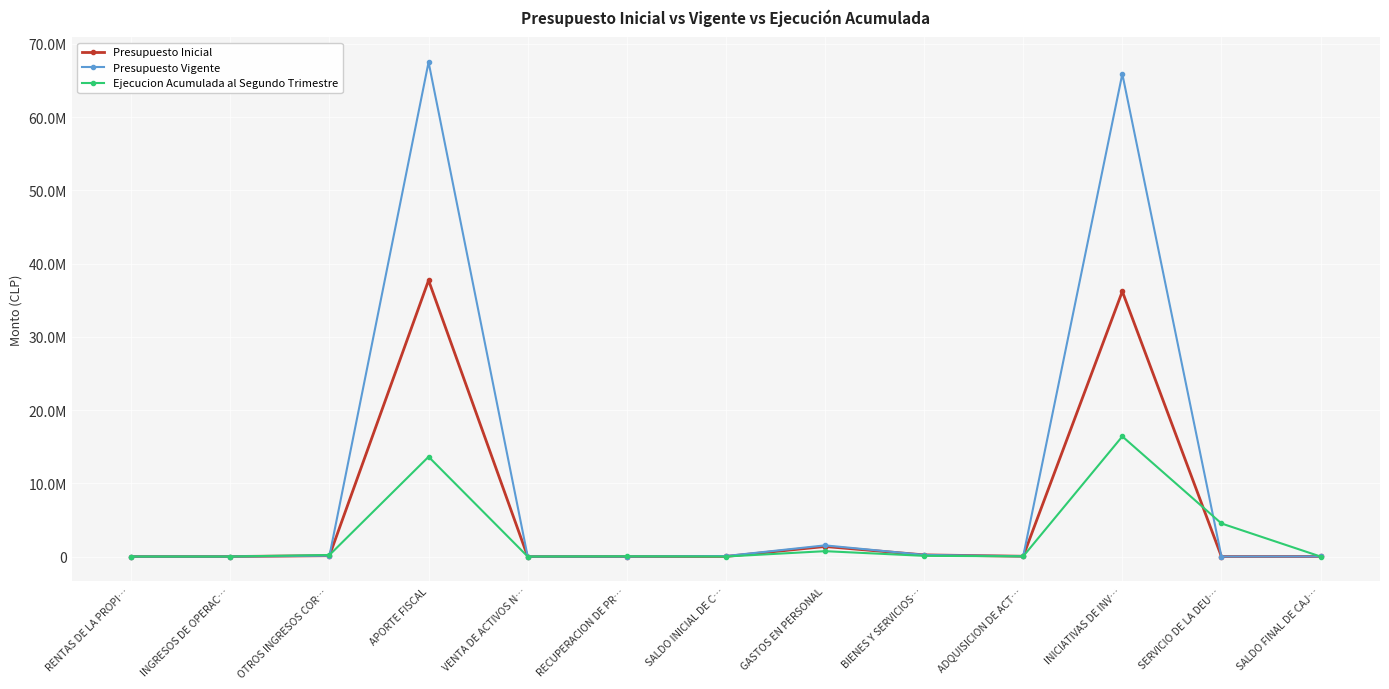

Rank the series at RECUPERACION DE PR… from highest to lowest value.

Ejecucion Acumulada al Segundo Trimestre, Presupuesto Inicial, Presupuesto Vigente